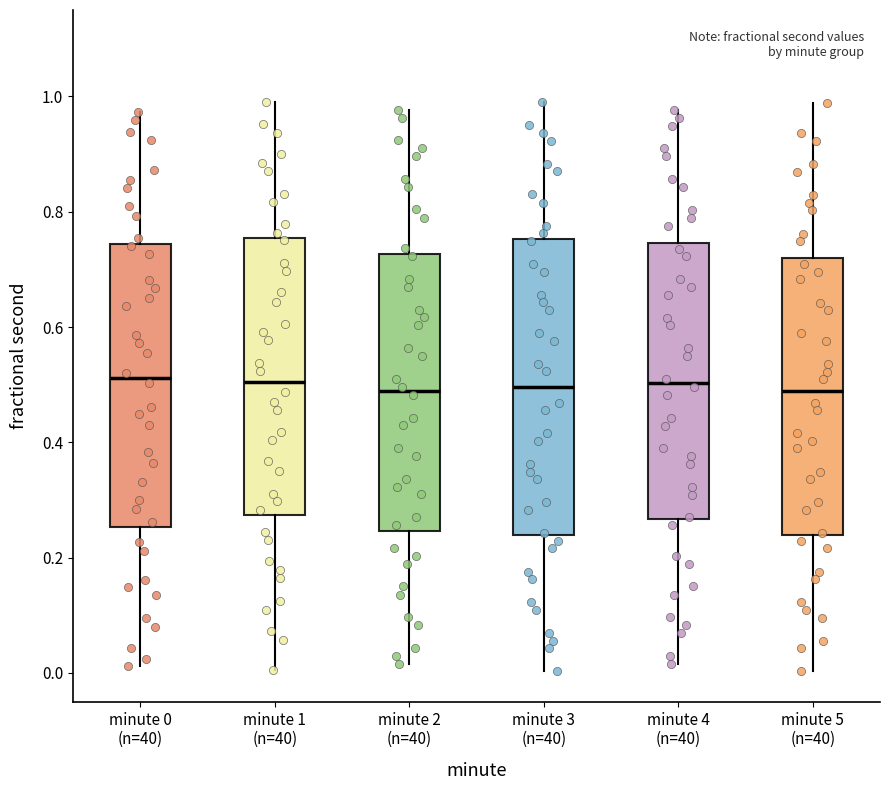

Reading left to right, read every box against the y-axis: the position of its median line, the range the box covers, and the ends of its whiskers. The values are not printed on the chart, so give them approximately, as read against the axis.

minute 0 (n=40): median 0.52, box 0.26 to 0.74, whiskers 0.02 to 0.98
minute 1 (n=40): median 0.50, box 0.28 to 0.76, whiskers 0.00 to 1.00
minute 2 (n=40): median 0.48, box 0.24 to 0.72, whiskers 0.02 to 0.98
minute 3 (n=40): median 0.50, box 0.24 to 0.76, whiskers 0.00 to 1.00
minute 4 (n=40): median 0.50, box 0.26 to 0.74, whiskers 0.02 to 0.98
minute 5 (n=40): median 0.48, box 0.24 to 0.72, whiskers 0.00 to 0.98